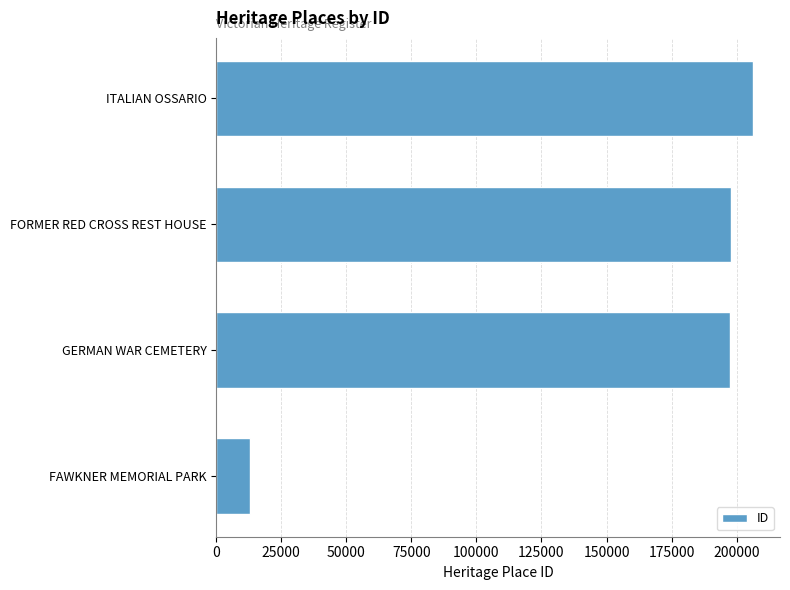

Count the number of categories in the chart.

4